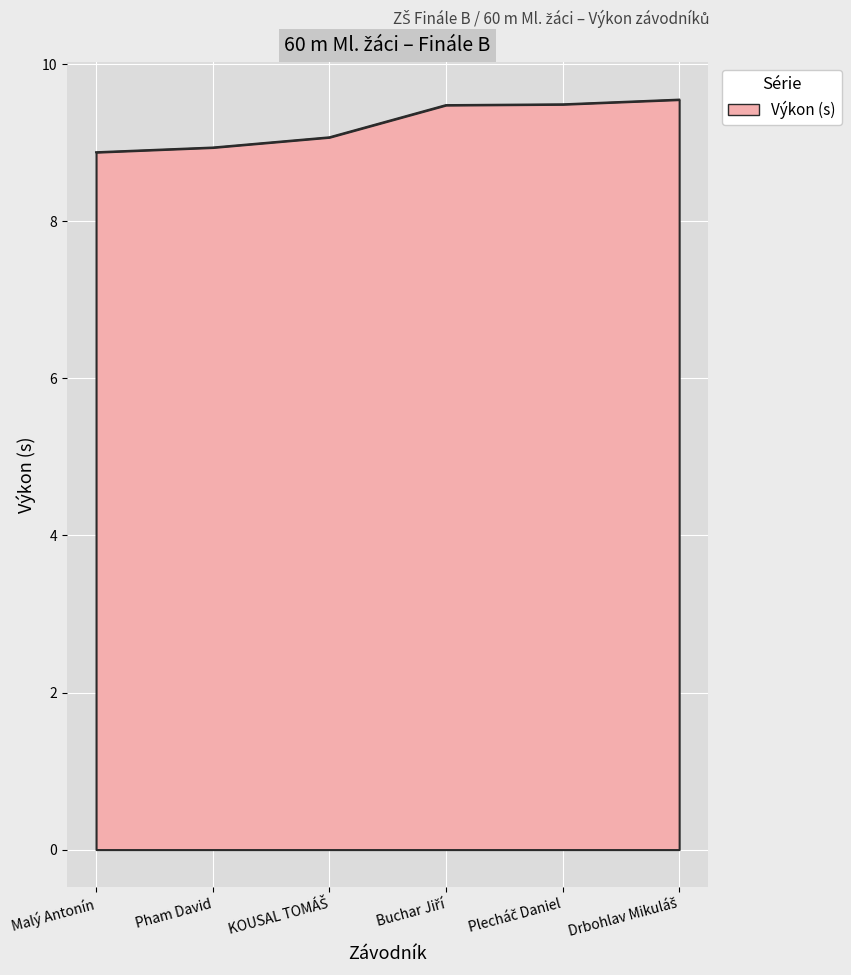

What is the sum of all values?

55.4